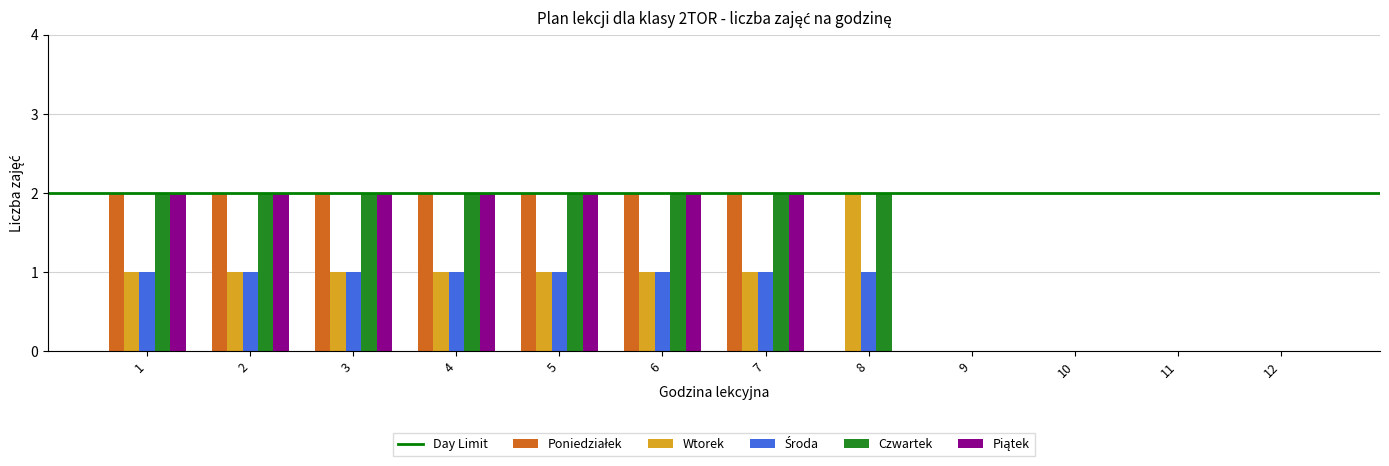

Count the number of categories in the chart.

12